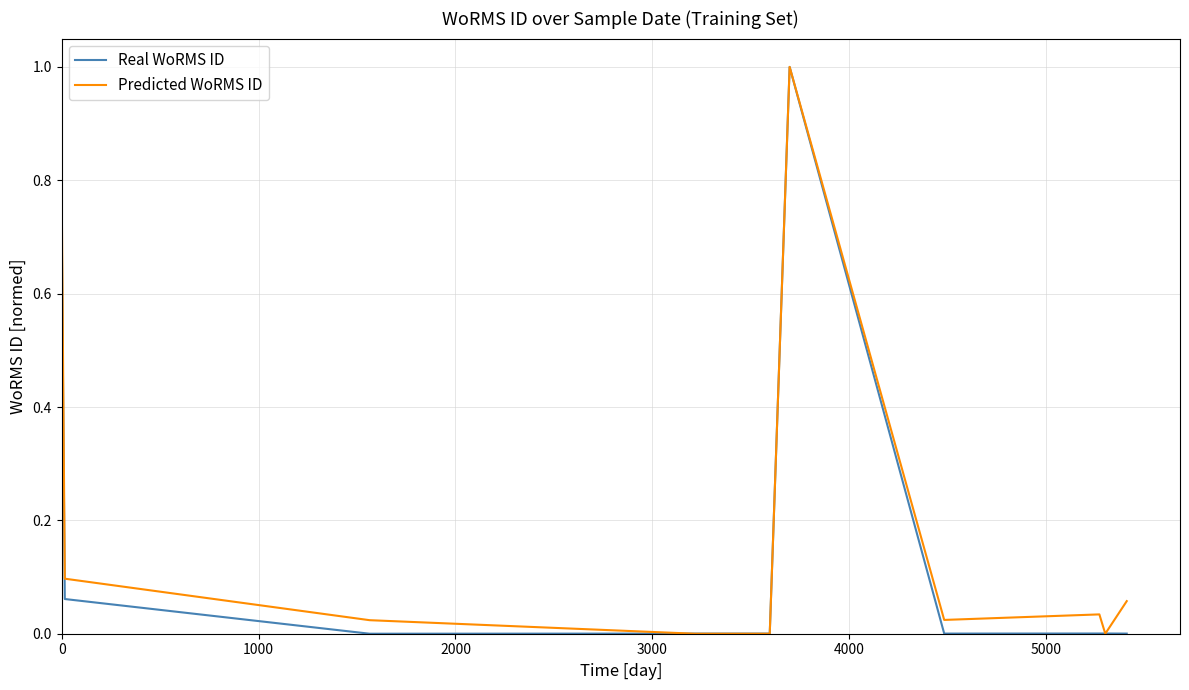

How many series are shown in this chart?

2